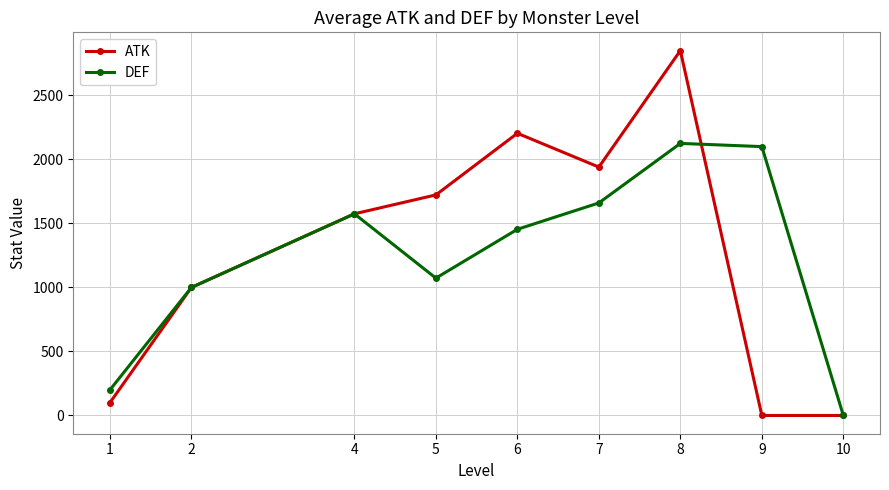

Reading left to right, what are all the values shown in this chart?

ATK: 100.0	1000.0	1575.0	1722.7	2204.2	1940.0	2850.0	0.0	0.0
DEF: 200.0	1000.0	1575.0	1072.7	1454.2	1660.0	2125.0	2100.0	0.0